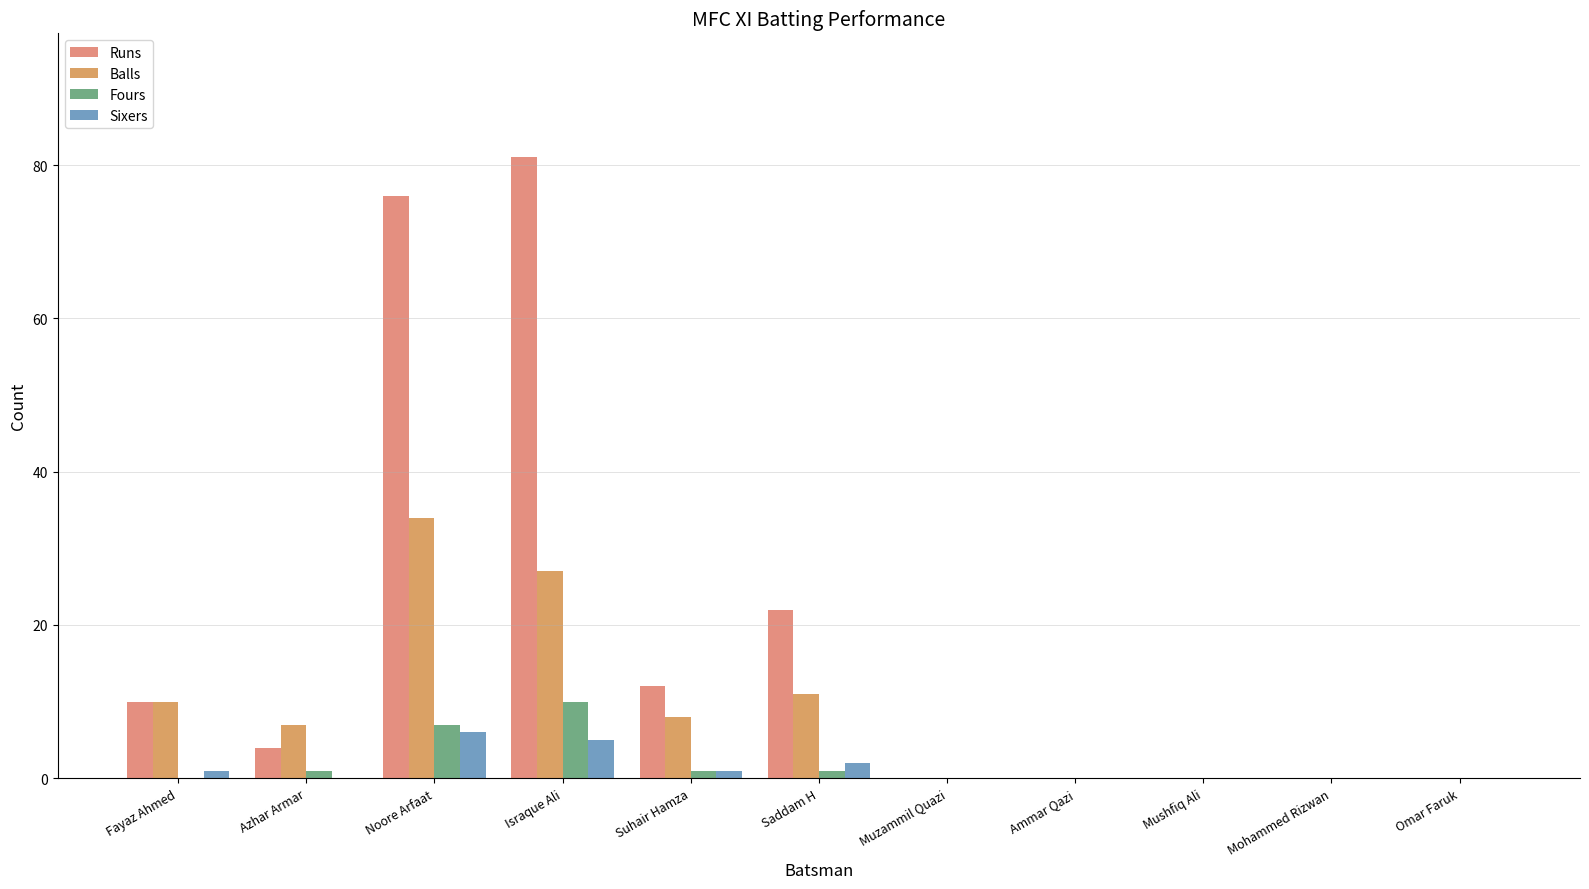

Is it true that Sixers equals 0 at Muzammil Quazi?

True